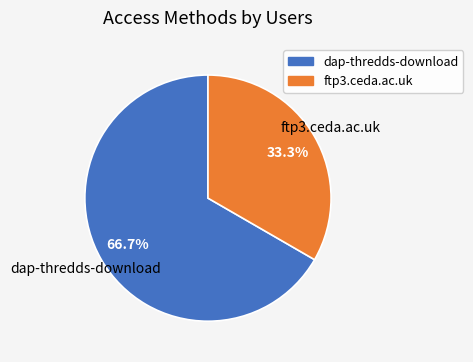

Rank the categories by value from highest to lowest.

dap-thredds-download, ftp3.ceda.ac.uk